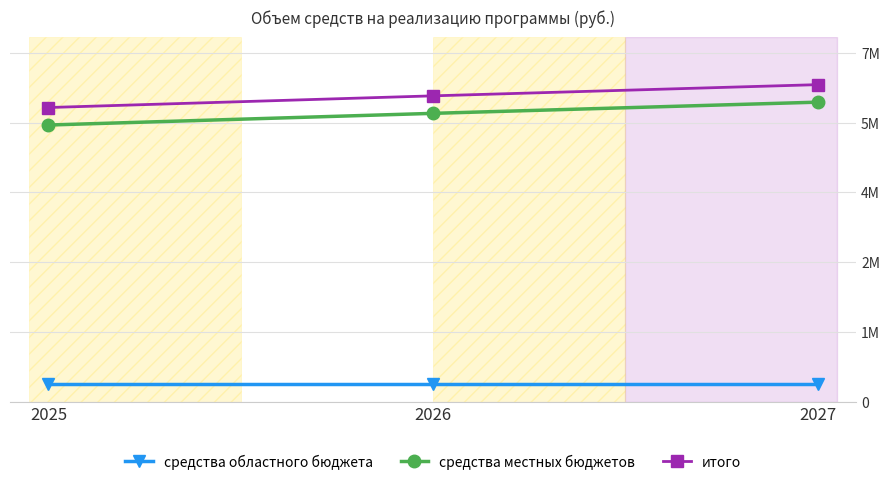

The итого series shows 6484533 at 2026. True or false?

True